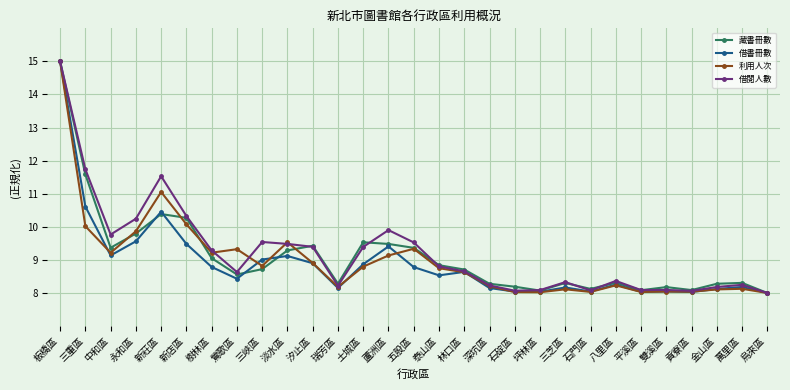

True or false: 借書冊數 has a value of 8.0 at 石碇區.

True